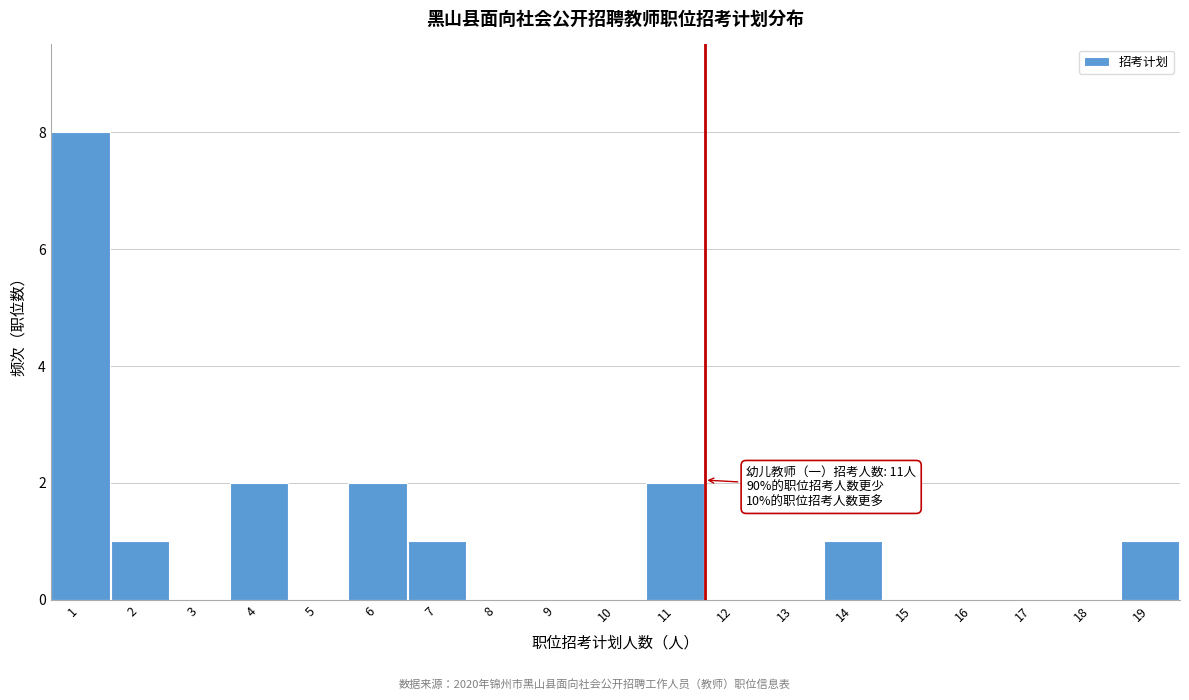

Over which range of the x-axis is the bar tallest?

0.5 to 1.5